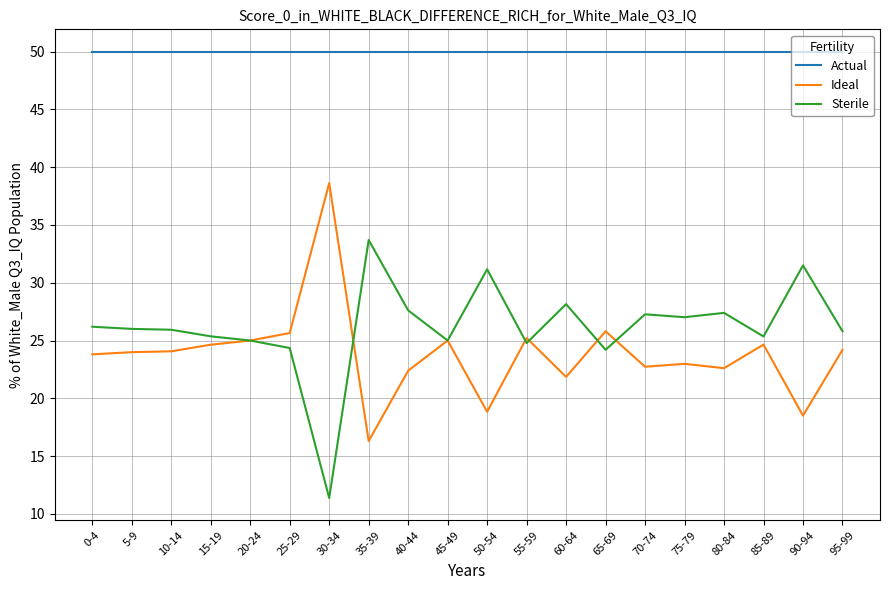

Rank the series by their maximum value, from highest to lowest.

Actual, Ideal, Sterile